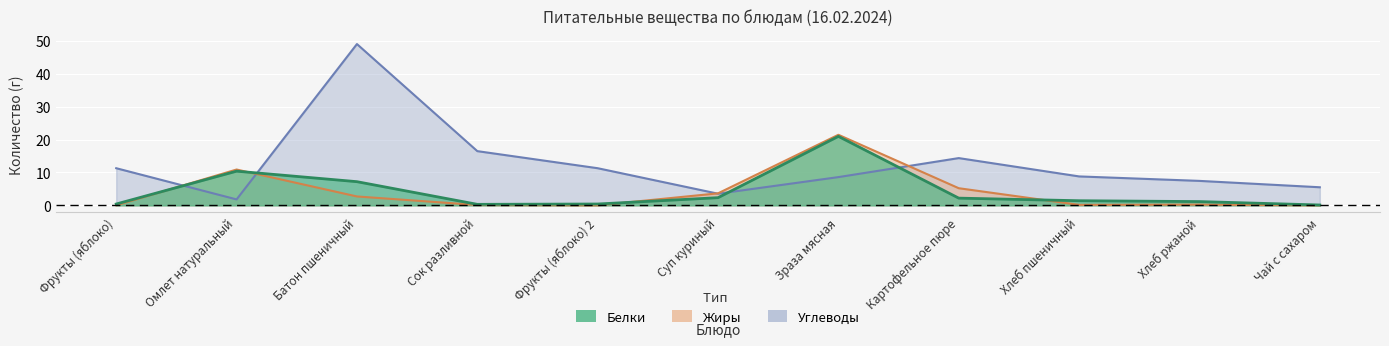

Which series has the largest range (max minus min)?

Углеводы